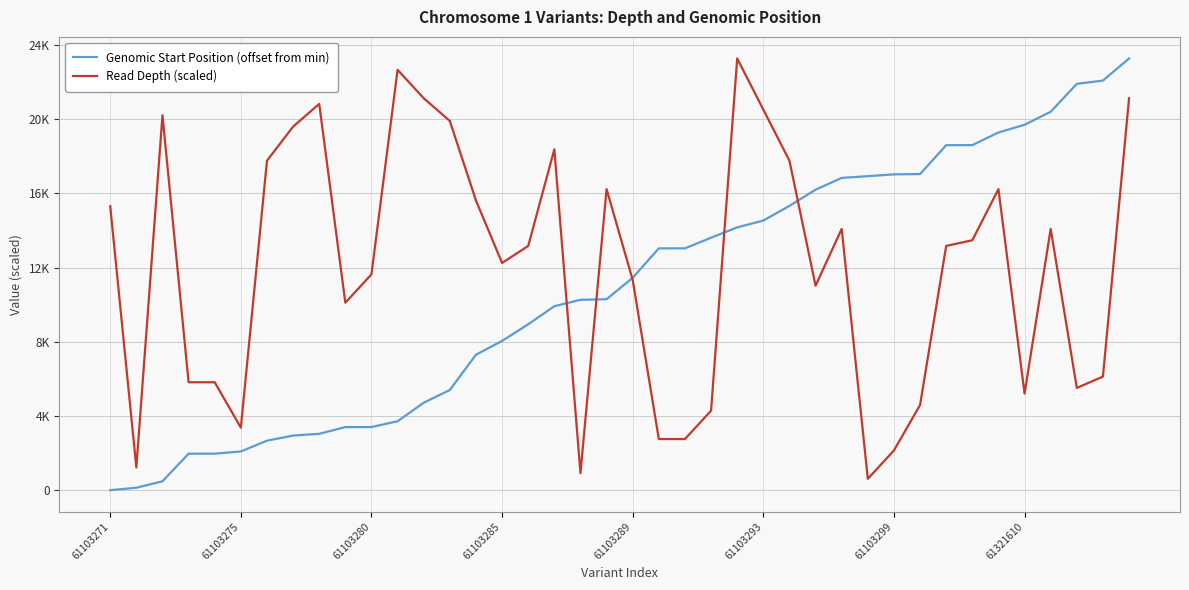

Does the chart have visible grid lines?

Yes